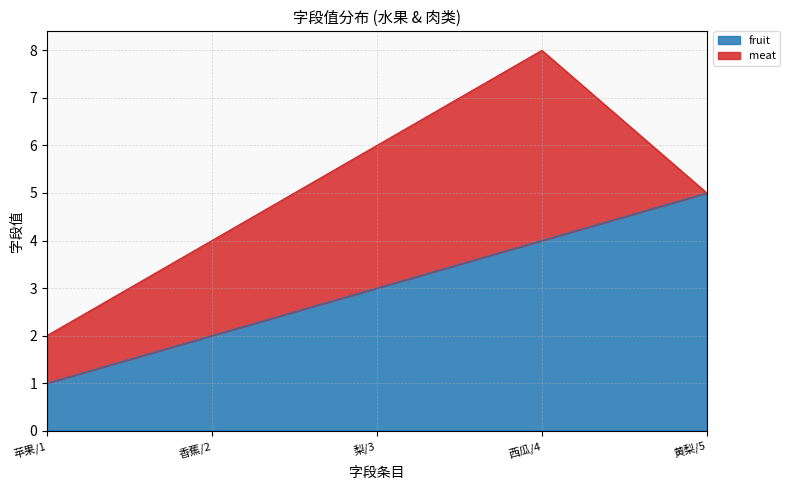

What is the change in value from 苹果/1 to 黄梨/5?

+4